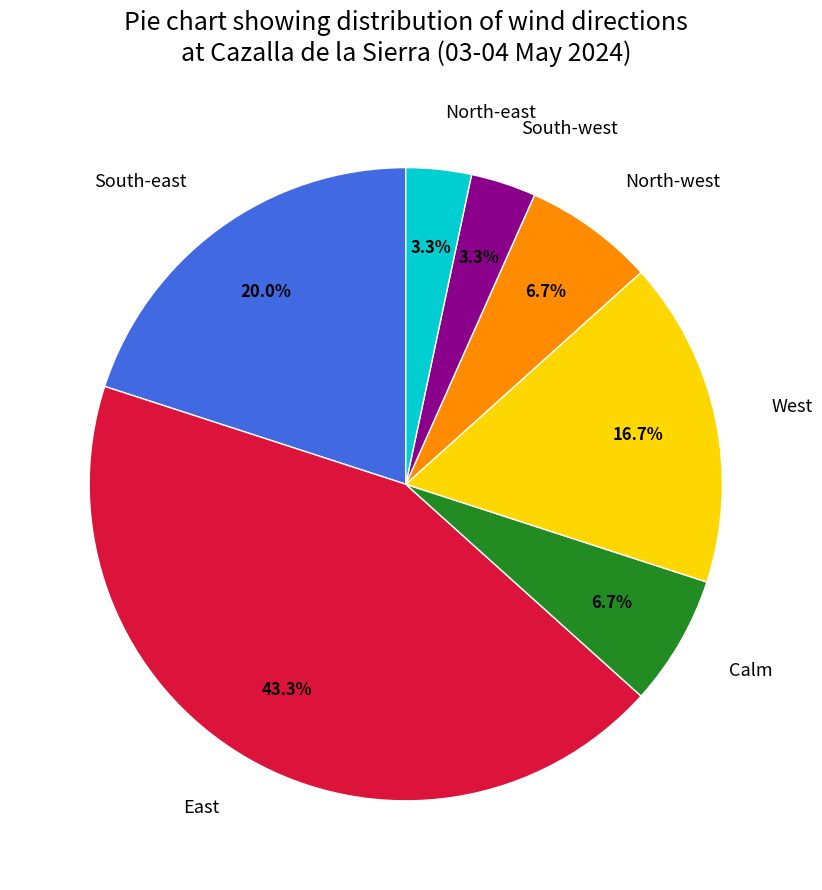

To the nearest percent, what portion does West represent?

17%